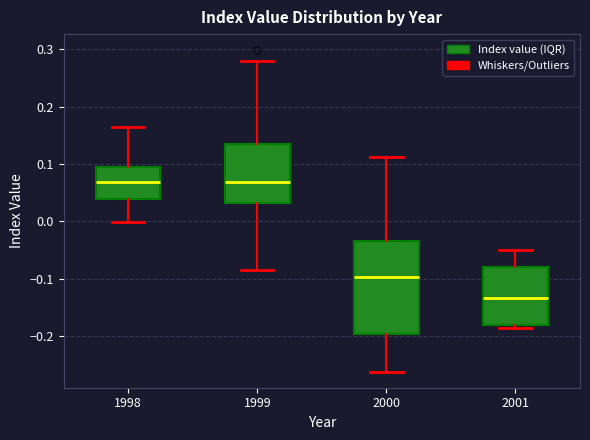

Where is the upper edge of the box at x = 1998 on the y-axis? The values are not printed on the chart, so give them approximately, as read against the axis.

0.09